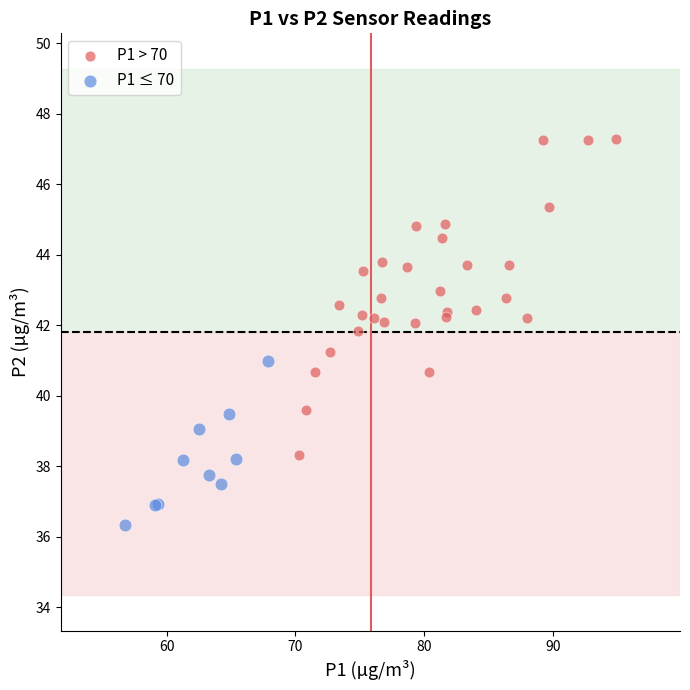

Which series contains the lowest Y value?

P1 ≤ 70